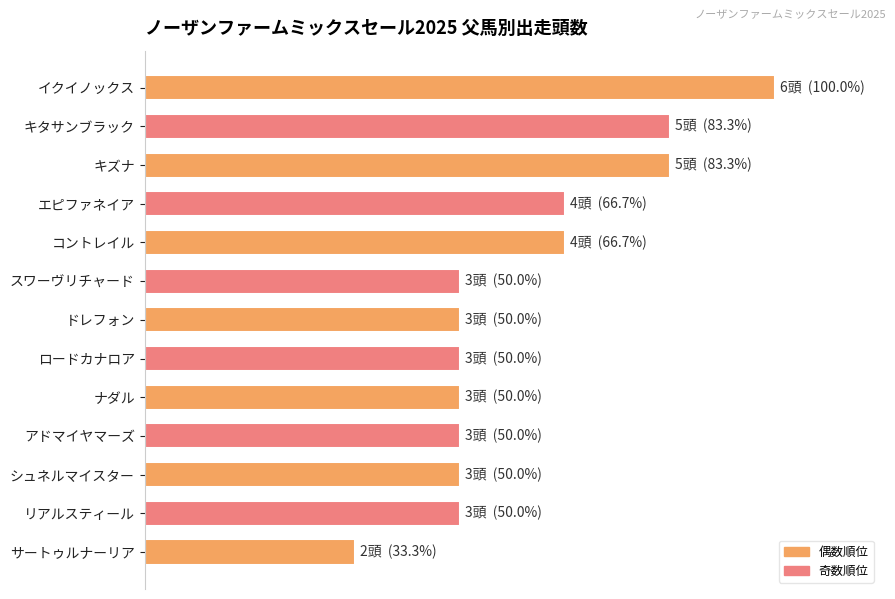

Rank the categories by value from highest to lowest.

イクイノックス, キタサンブラック, キズナ, エピファネイア, コントレイル, スワーヴリチャード, ドレフォン, ロードカナロア, ナダル, アドマイヤマーズ, シュネルマイスター, リアルスティール, サートゥルナーリア